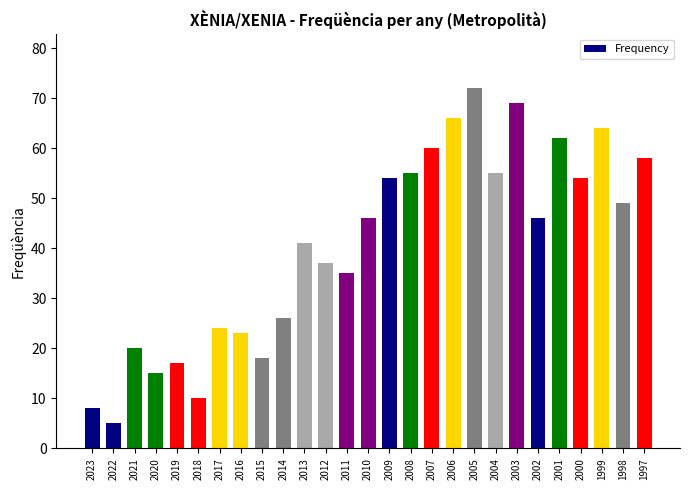

What is the maximum value shown in the chart?

72